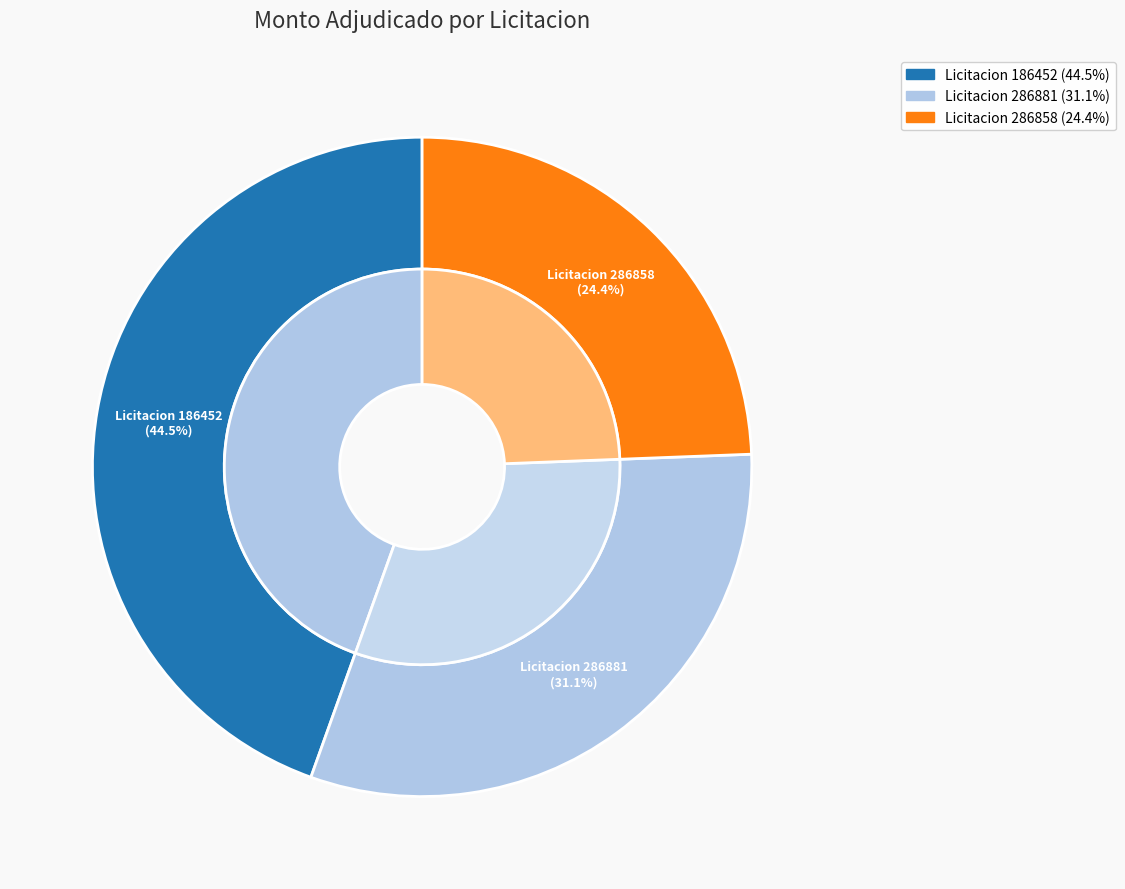

Is there any slice that represents more than half of the pie?

No